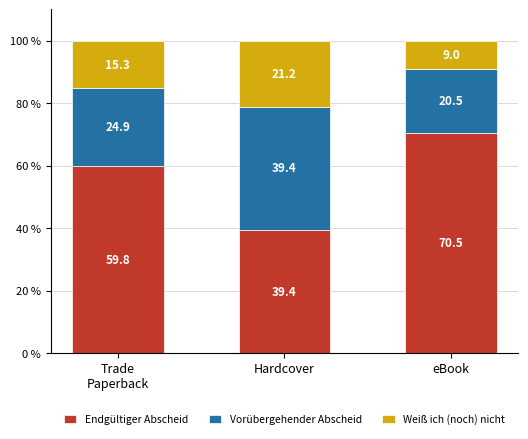

What is the minimum value for Endgültiger Abscheid?

39.4